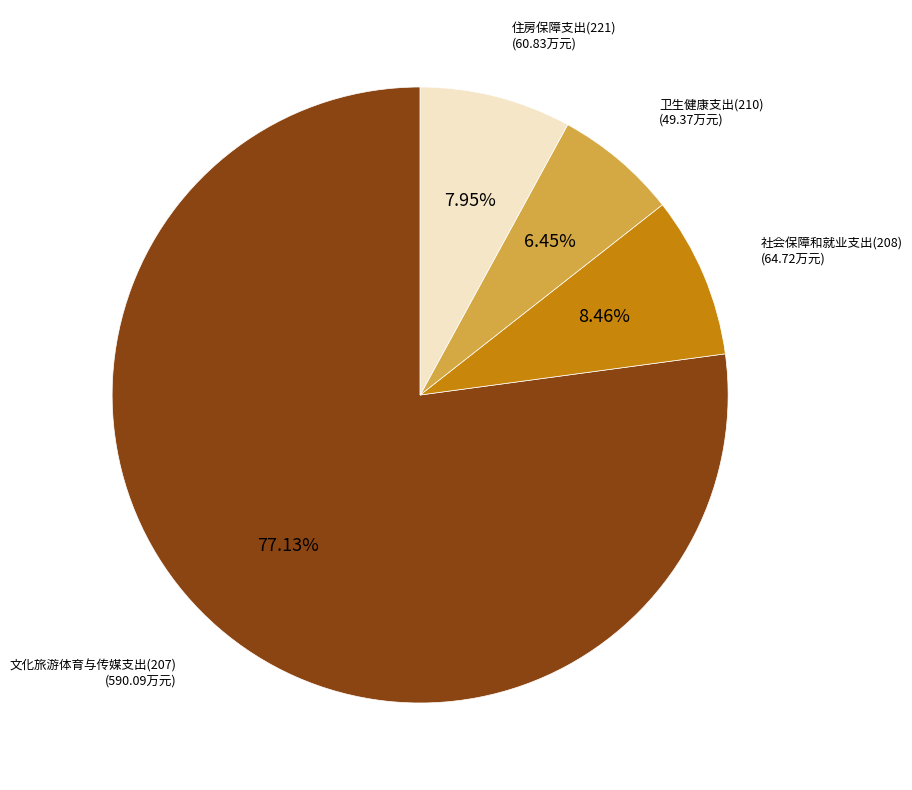

Is there a majority slice in this chart?

Yes